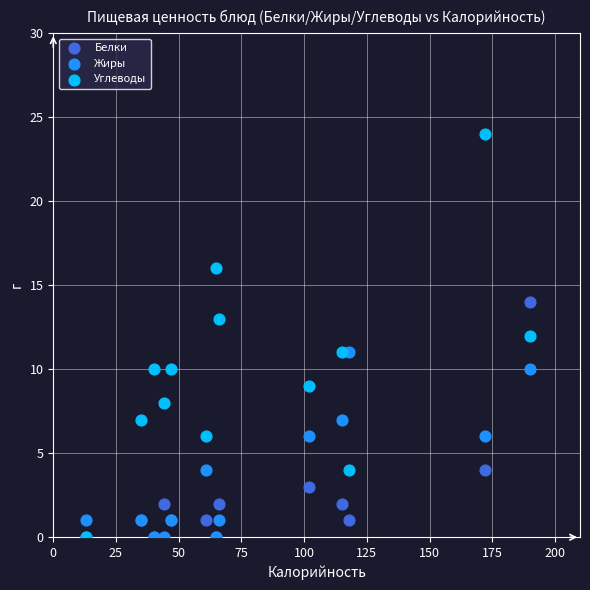

Which series has the widest spread of Y values?

Углеводы